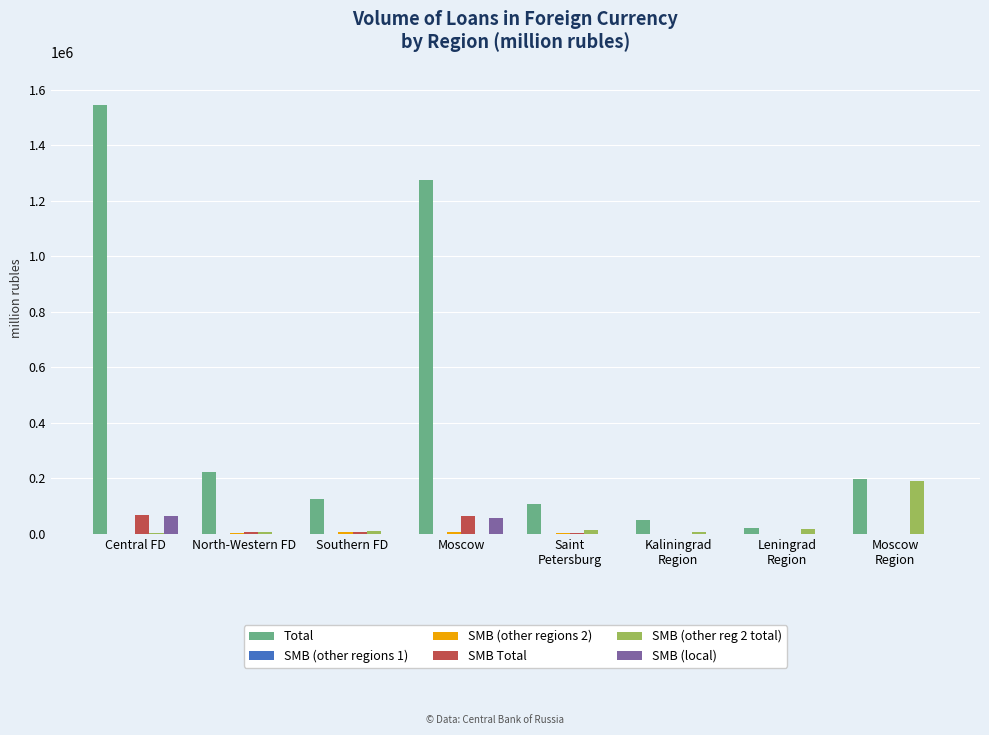

At which category is the sum across all series the highest?

Central FD